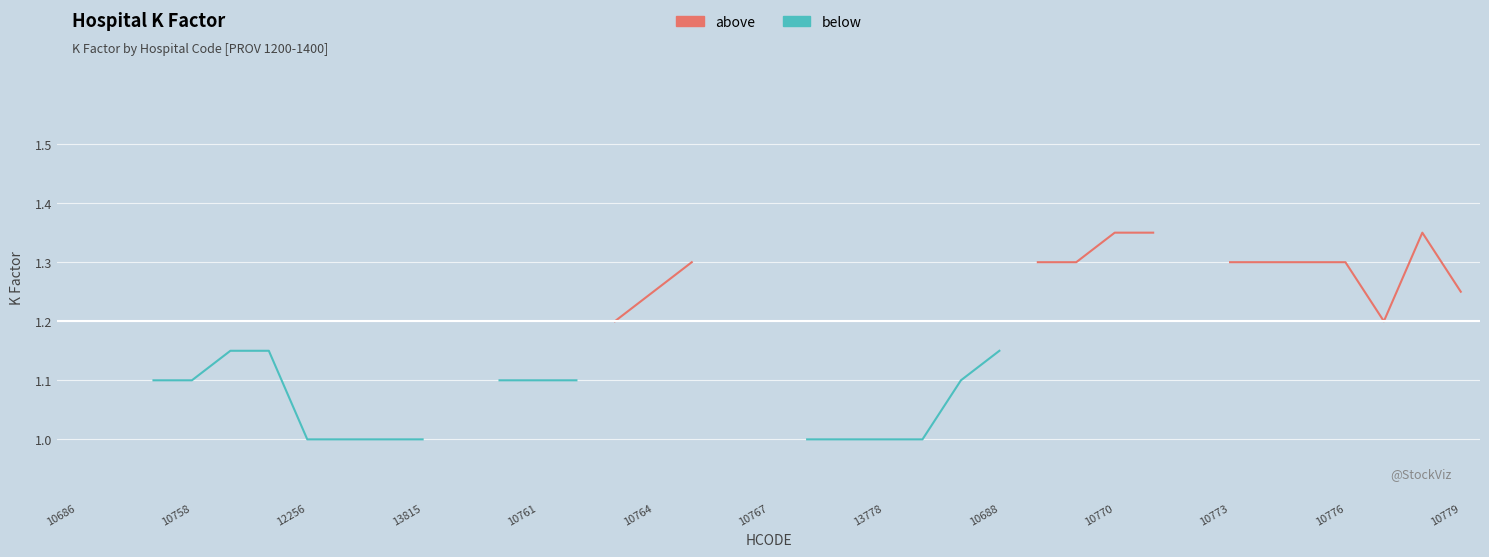

What is the sum of the below values at 10758 and 10686?

2.2